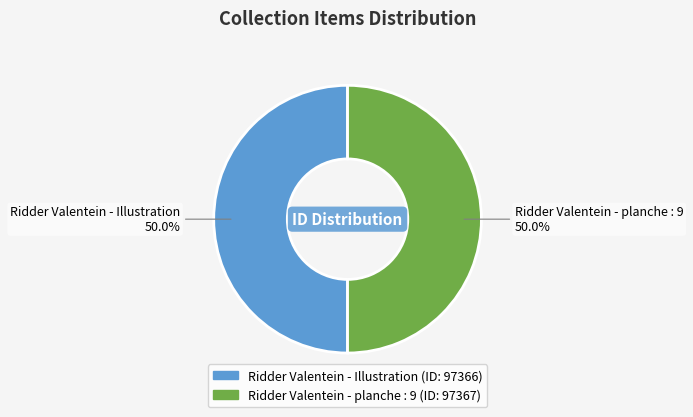

The Ridder Valentein - Illustration slice represents 50% of the pie. True or false?

True